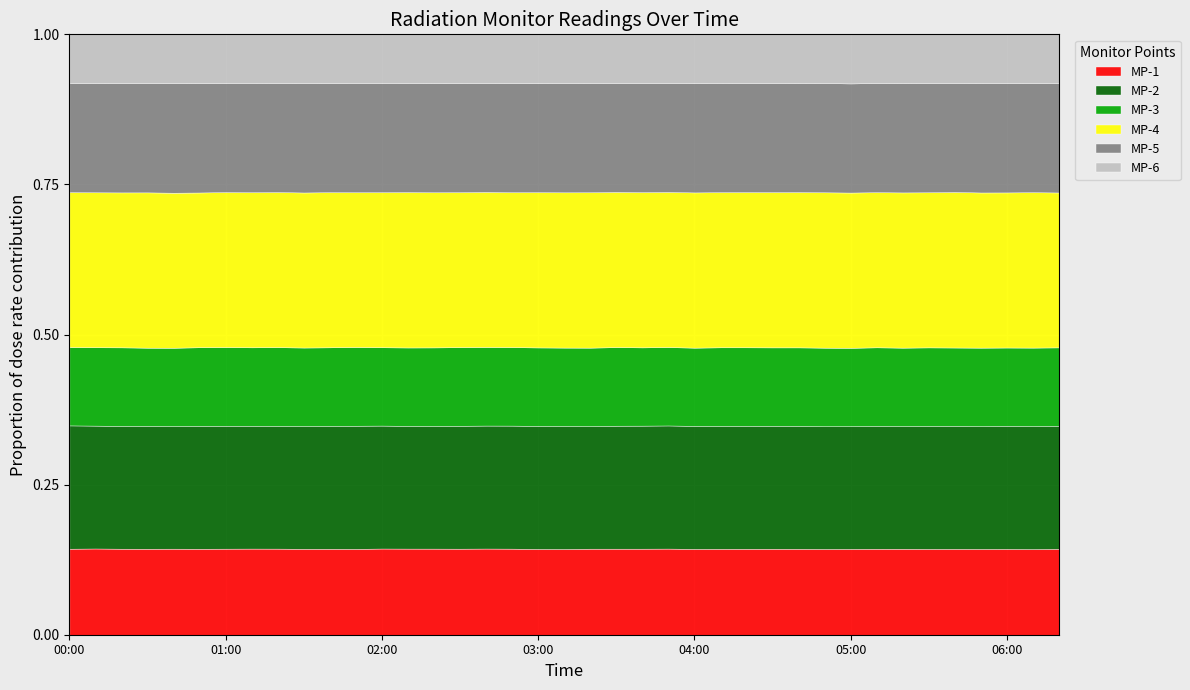

True or false: MP-4 and MP-3 intersect in this chart.

False